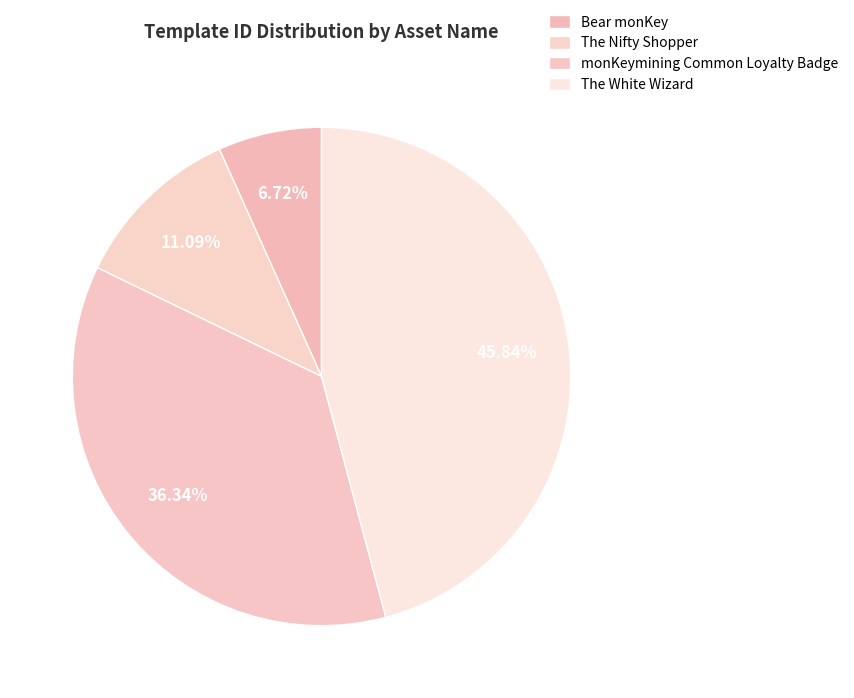

What is the ratio of the value at The Nifty Shopper to the value at Bear monKey?

1.6